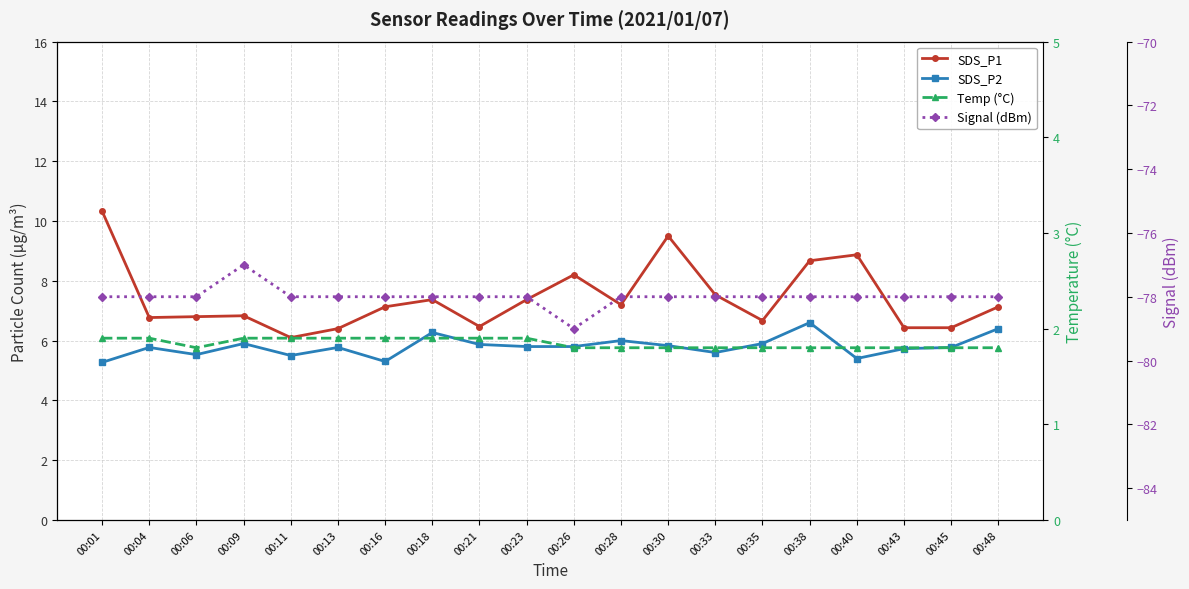

In SDS_P1, how many points are higher than both neighbors (excluding endpoints)?

5